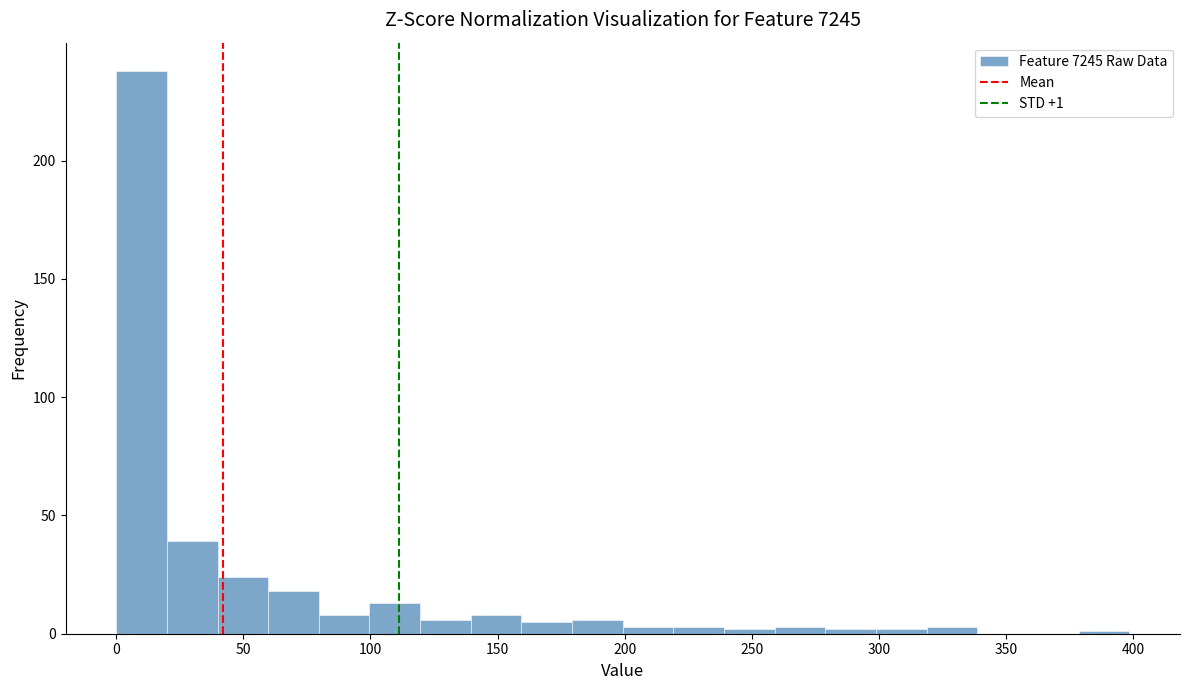

Around what value on the x-axis is the tallest bar? Give the approximate position of its centre, as read against the axis.

10